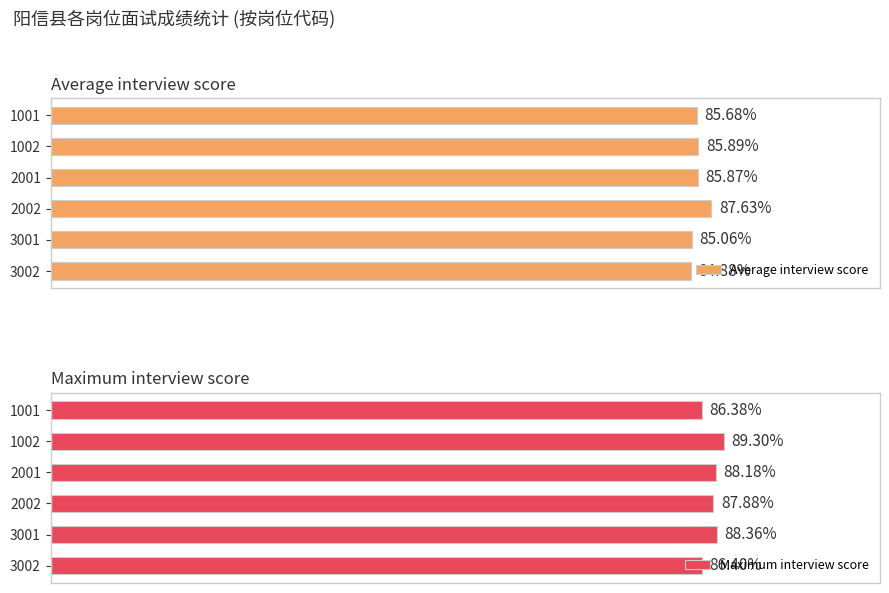

Does the chart contain any negative values?

No